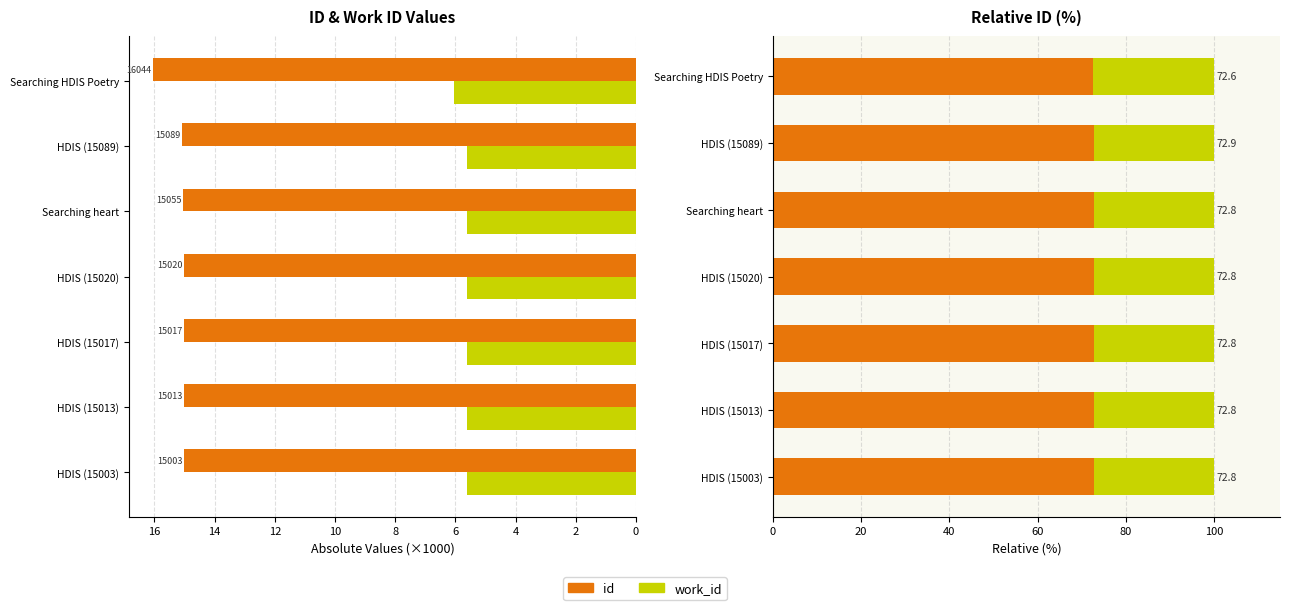

True or false: id has a value of 24.4 at Searching heart.

False